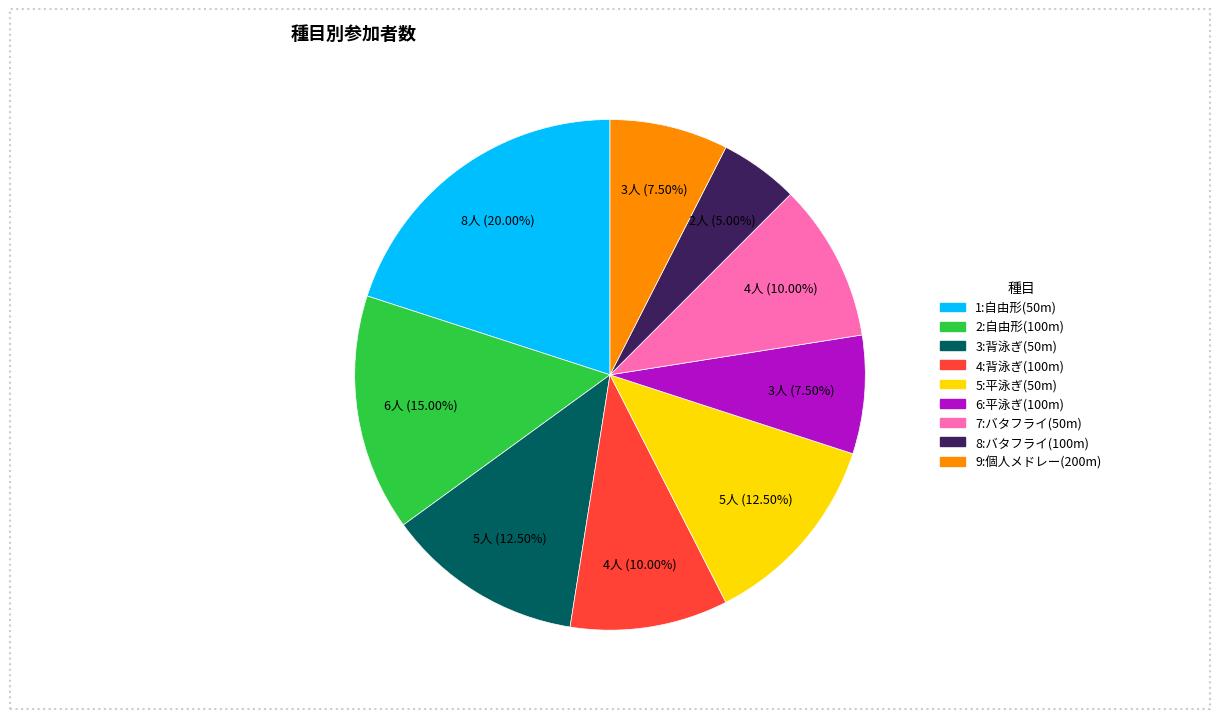

Approximately how many times larger is the value at 8:バタフライ(100m) compared to 4:背泳ぎ(100m)?

0.5